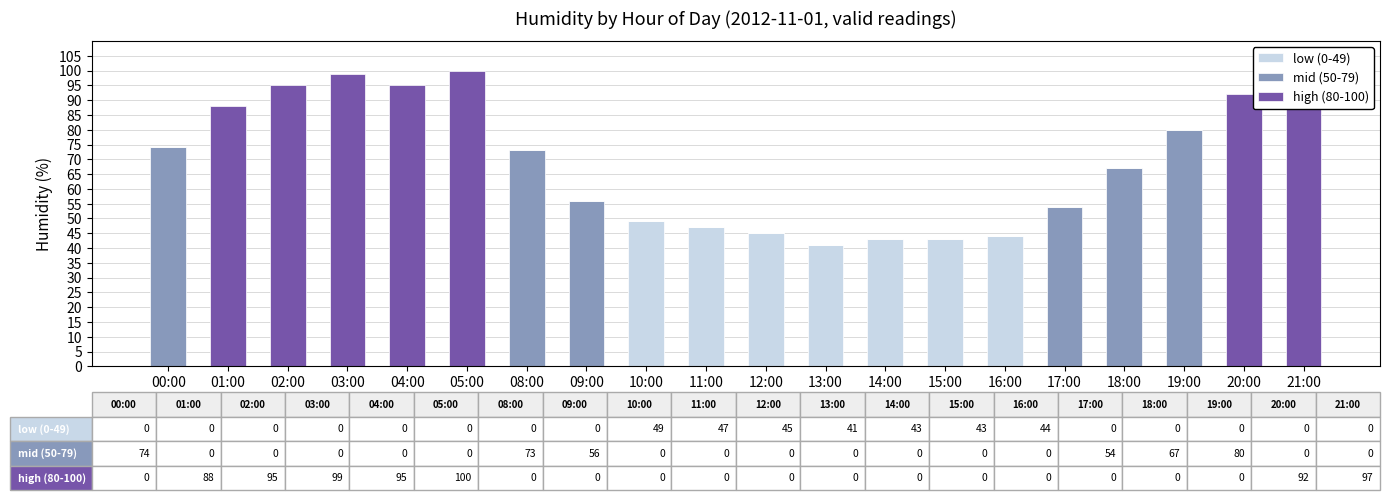

What are all the series names shown in the legend?

low (0-49), mid (50-79), high (80-100)